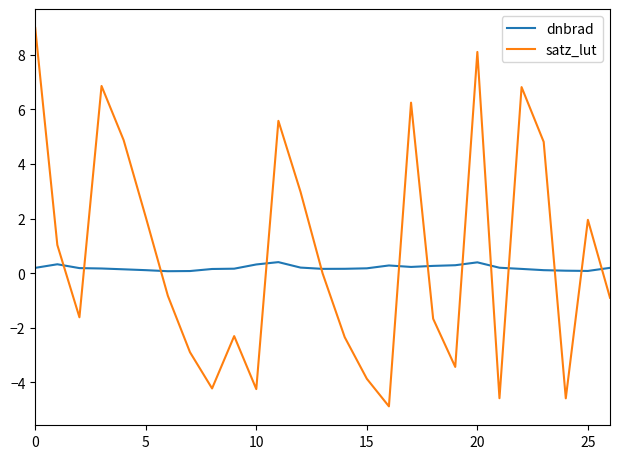

Rank the series by their maximum value, from highest to lowest.

satz_lut, dnbrad